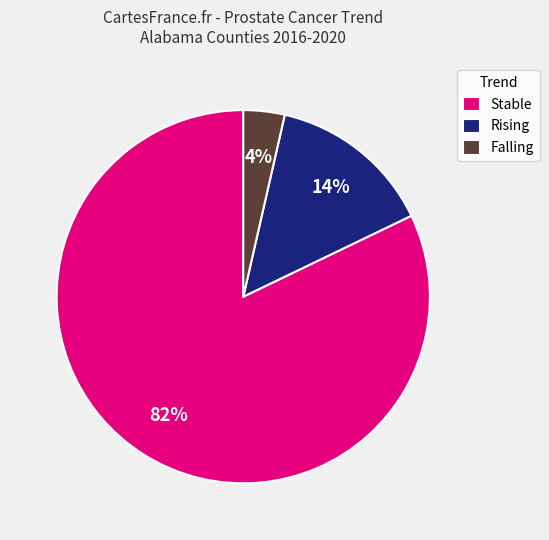

To the nearest percent, what percentage of the pie is Rising?

14%